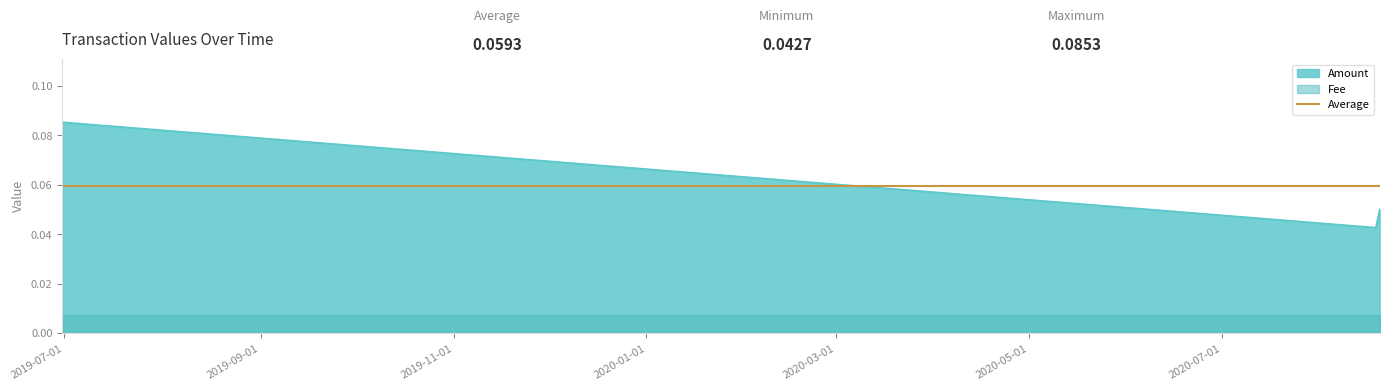

What is the value of the 3rd point from the left?

0.1